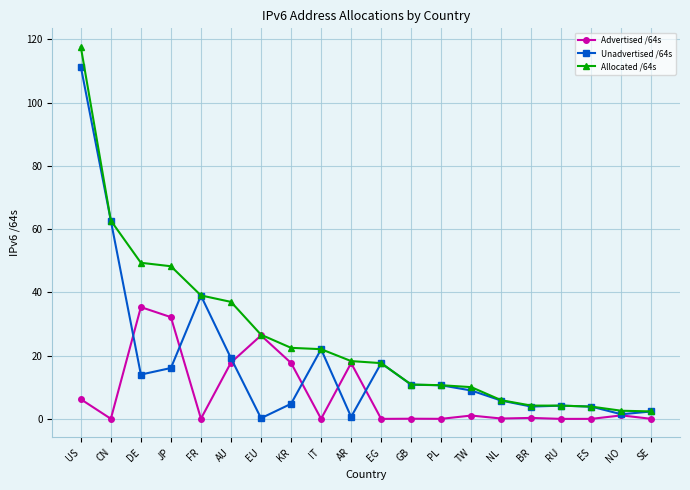

Between JP and NL, which series saw the biggest shift?

Allocated /64s